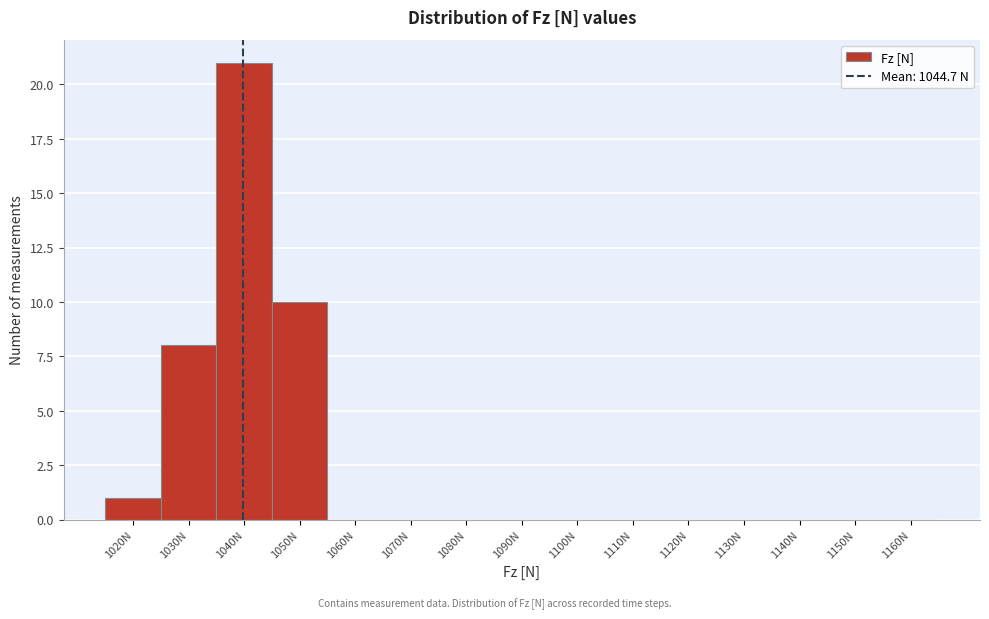

Reading left to right, list all the values displayed in this chart.

1020N=1	1030N=8	1040N=21	1050N=10	1060N=0	1070N=0	1080N=0	1090N=0	1100N=0	1110N=0	1120N=0	1130N=0	1140N=0	1150N=0	1160N=0